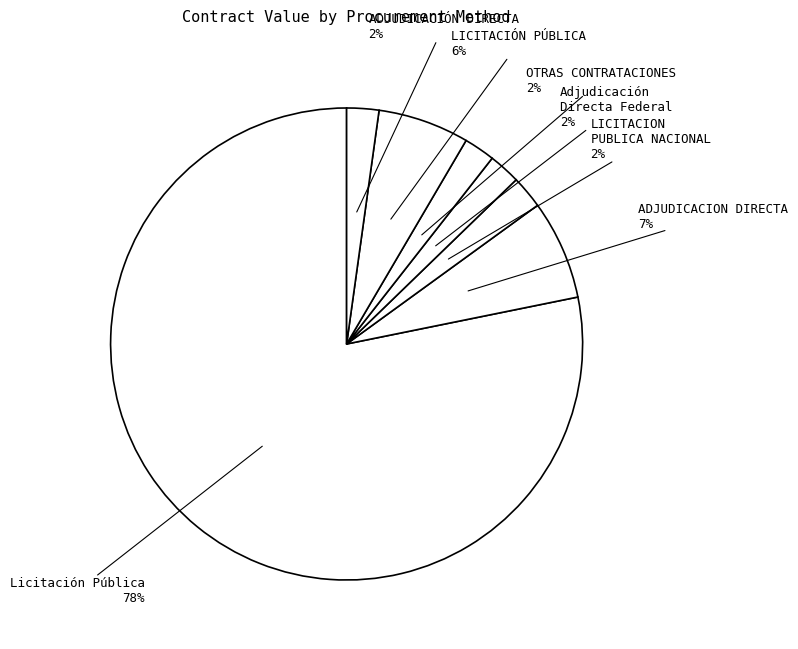

Count the number of slices in the pie.

7